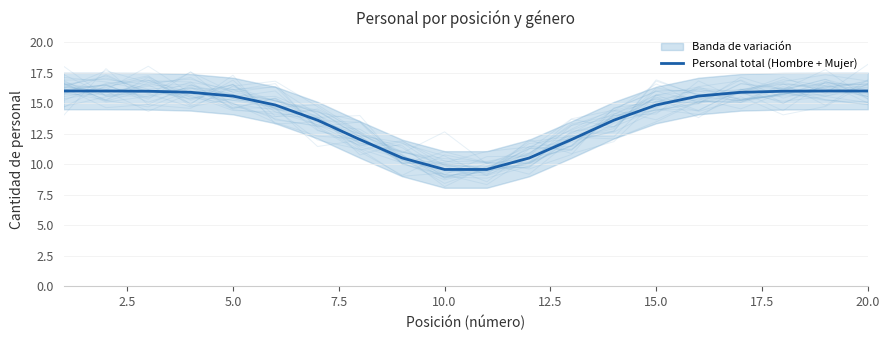

True or false: Personal total (Hombre + Mujer) has a value of 16.0 at 20.0.

True